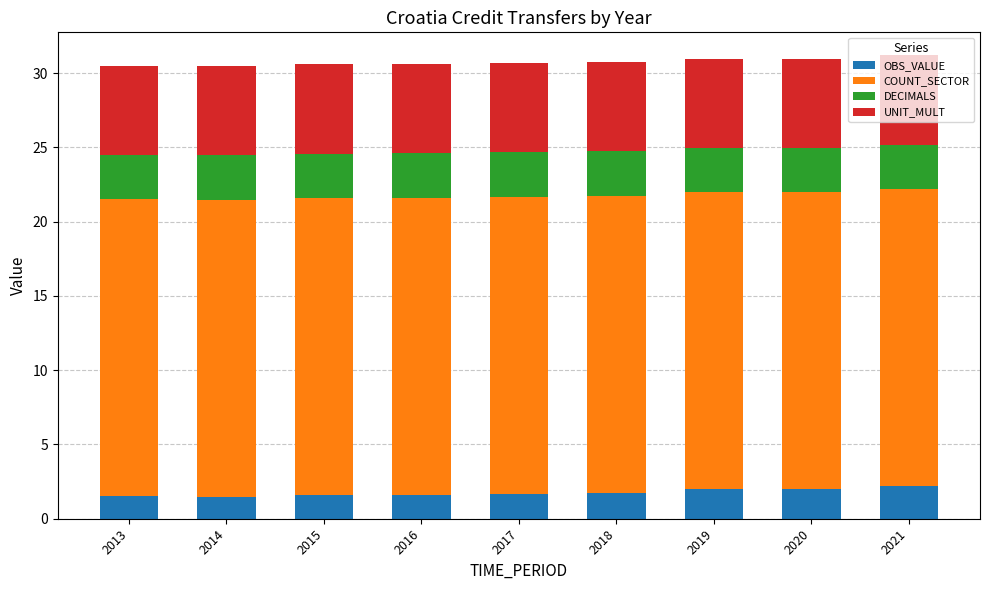

What is the total value across all series at 2016?

30.6